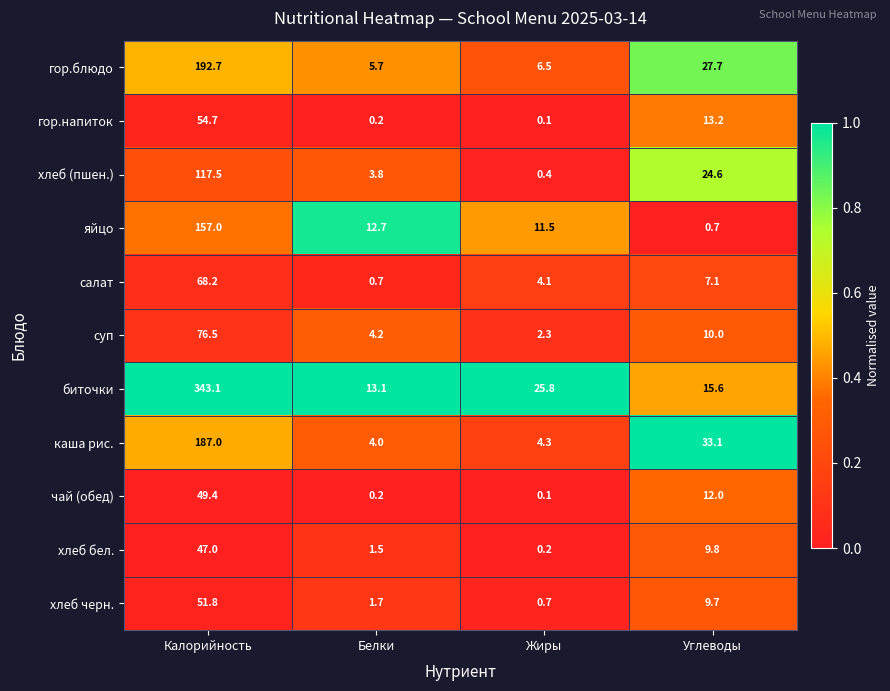

Is the value of биточки at Углеводы greater than the value of хлеб (пшен.) at Белки?

Yes